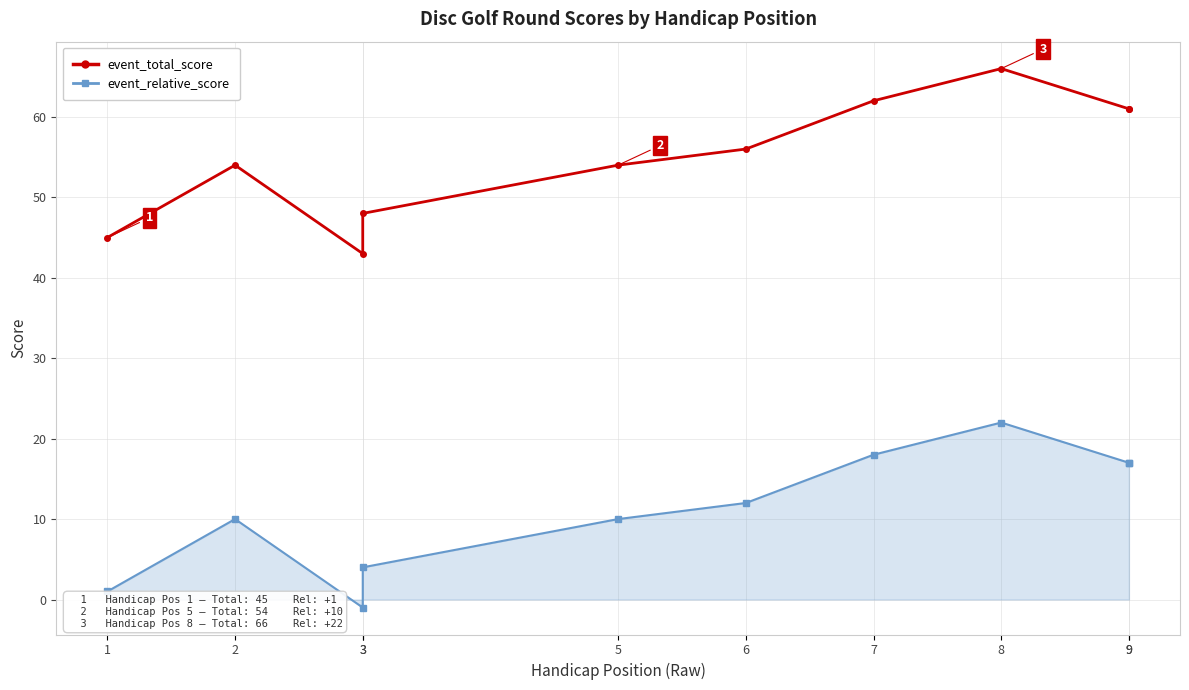

What are all the series names shown in the legend?

event_total_score, event_relative_score